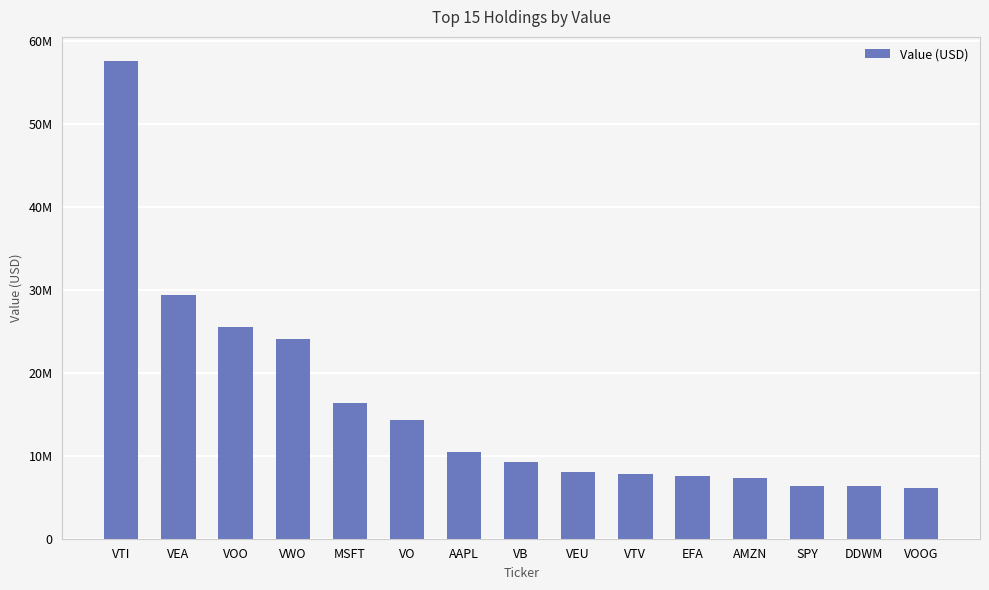

Are the bars horizontal?

No